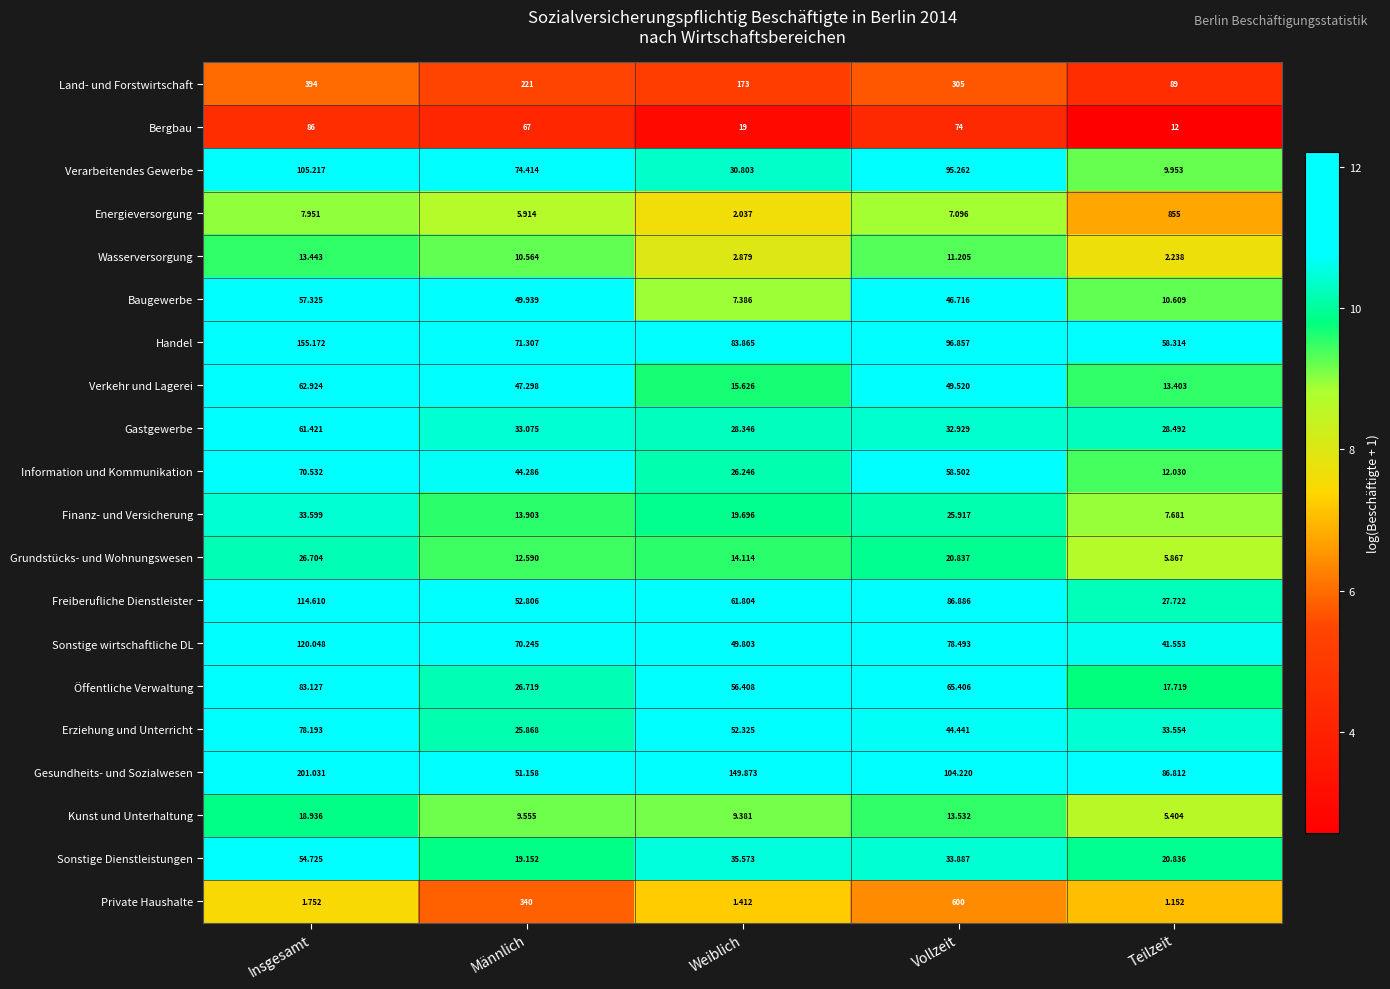

At which label does Wasserversorgung first exceed 10?

Insgesamt